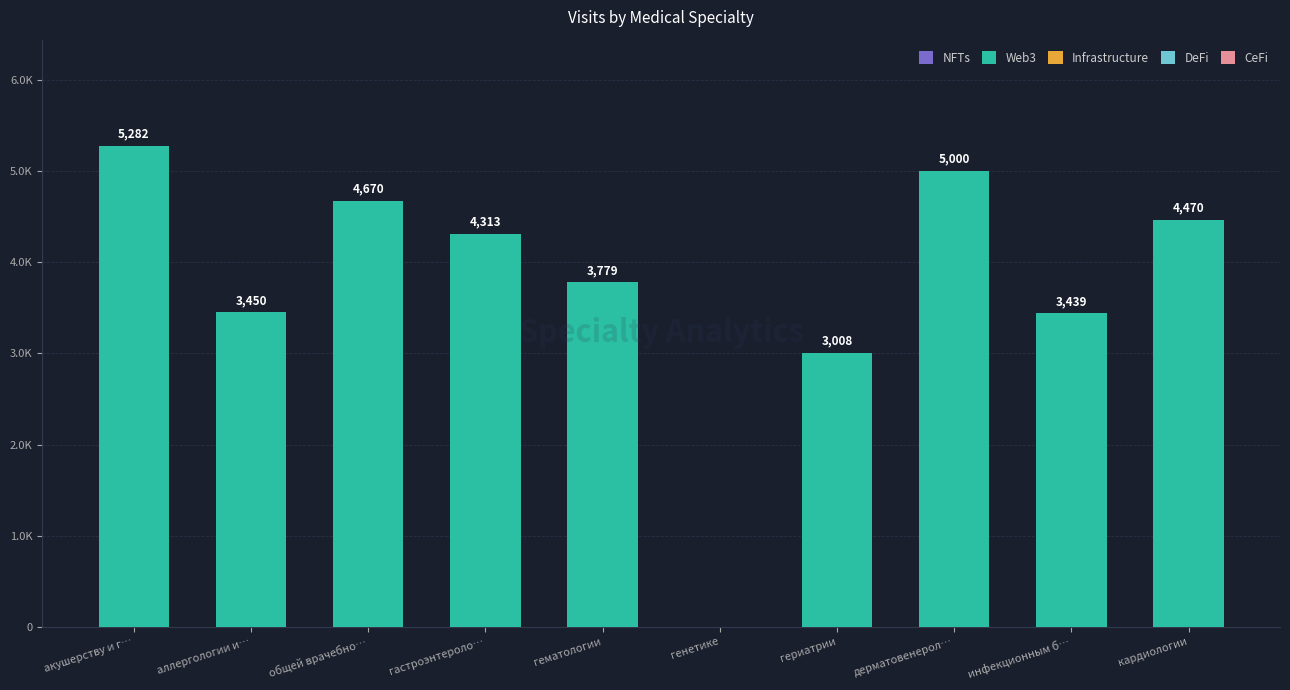

Reading left to right, list all the values displayed in this chart.

NFTs: 0	0	0	0	0	0	0	0	0	0
Web3: 5282	3450	4670	4313	3779	0	3008	5000	3439	4470
Infrastructure: 0	0	0	0	0	0	0	0	0	0
DeFi: 0	0	0	0	0	0	0	0	0	0
CeFi: 0	0	0	0	0	0	0	0	0	0